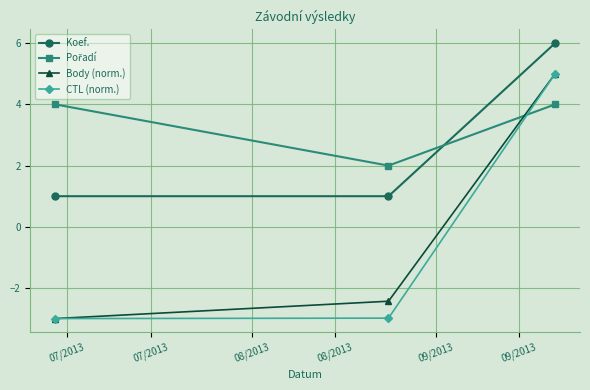

What is the greatest value displayed?

6.0